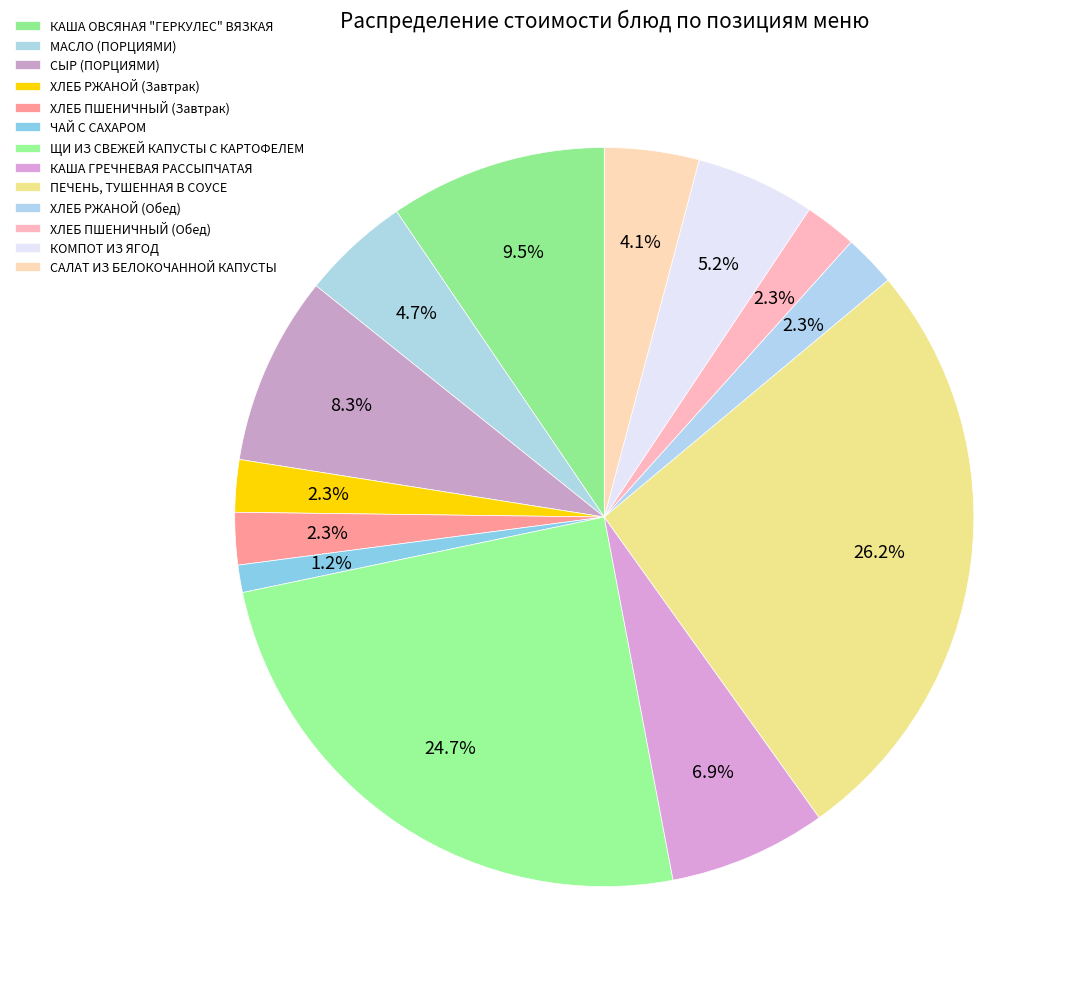

How many slices are in this pie chart?

13